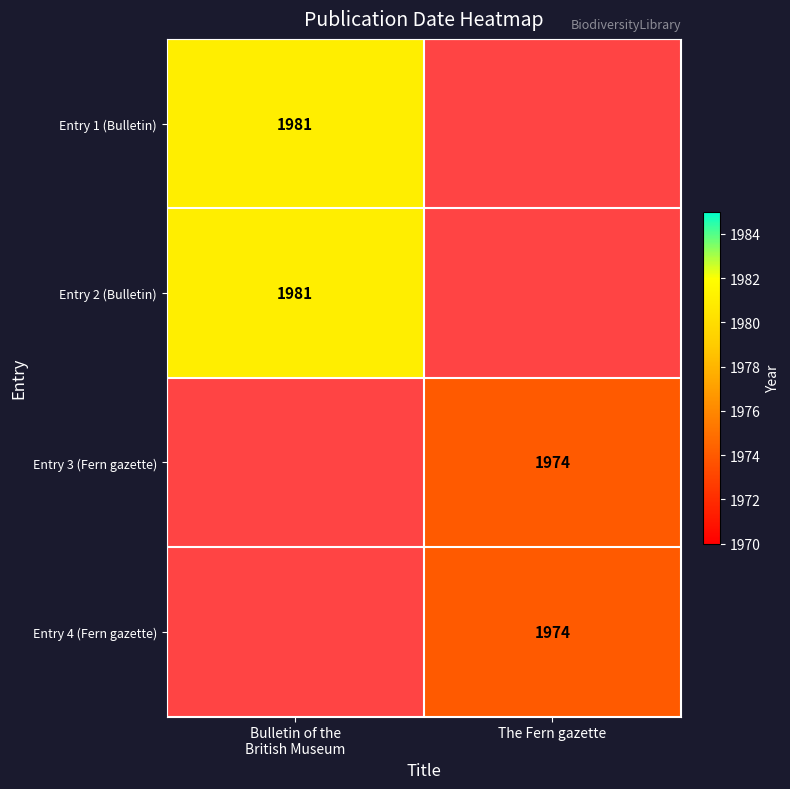

The value of Entry 3 (Fern gazette) at The Fern gazette is 1974.0. True or false?

True